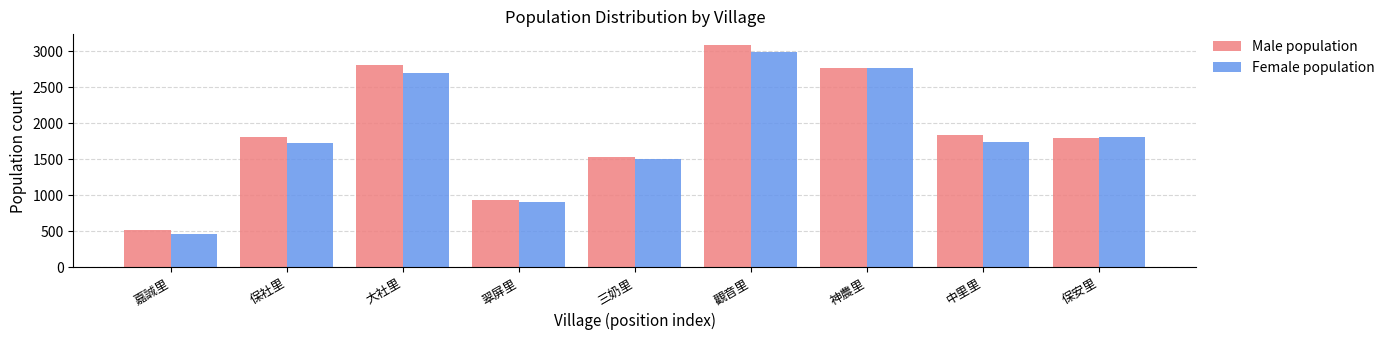

Reading right to left, list all the values displayed in this chart.

Male population: 1791	1835	2774	3086	1537	938	2807	1810	522
Female population: 1806	1738	2768	2985	1506	906	2703	1725	469